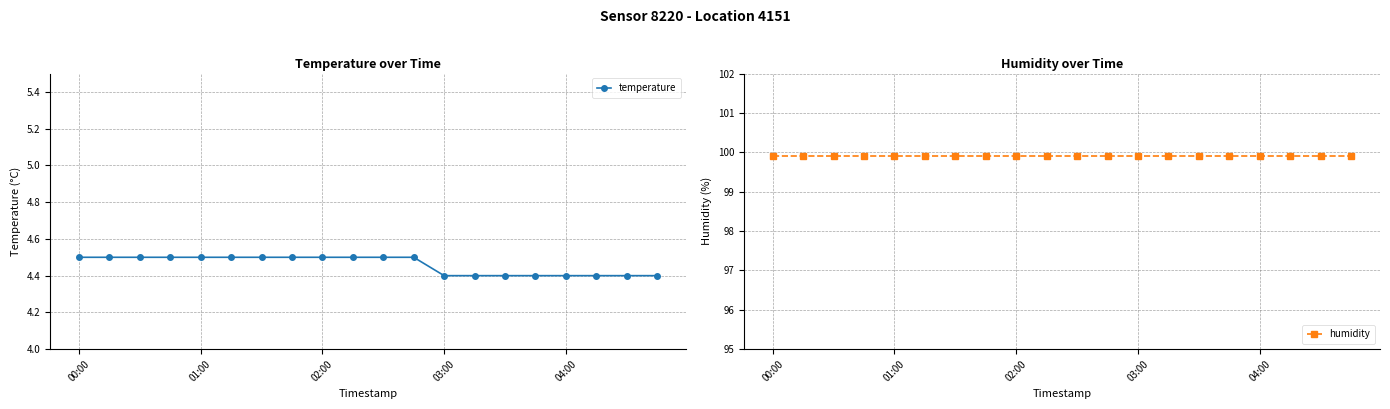

The value of temperature at 03:00 is 7.3. True or false?

False